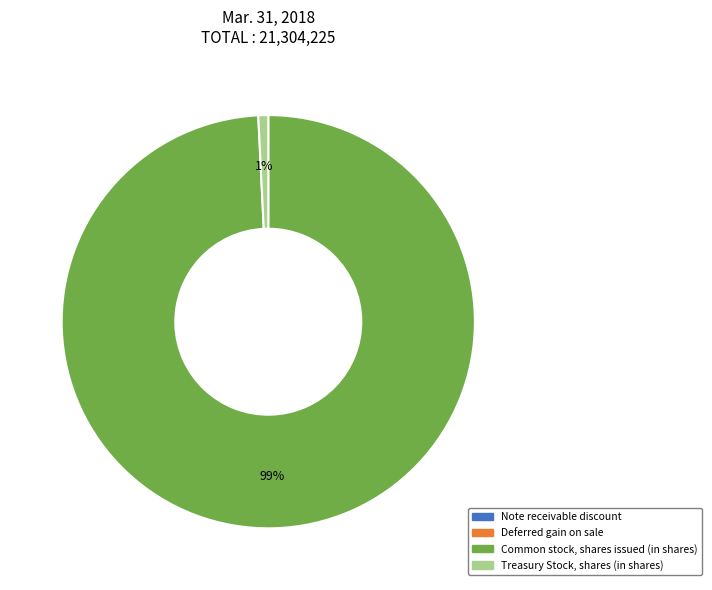

To the nearest percent, what is the difference between the largest and smallest slice percentages?

99%